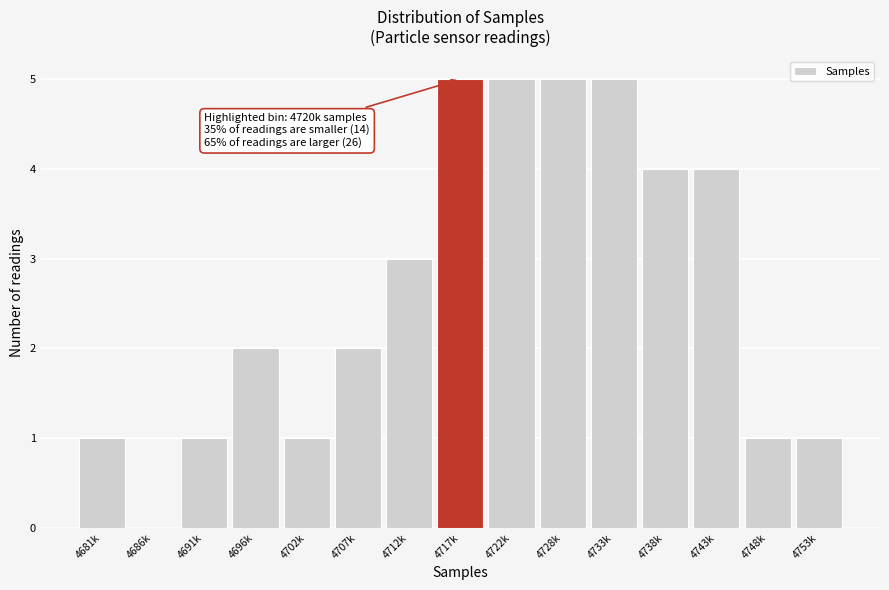

Reading left to right, extract all data points from this chart.

4681k=1	4686k=0	4691k=1	4696k=2	4702k=1	4707k=2	4712k=3	4717k=5	4722k=5	4728k=5	4733k=5	4738k=4	4743k=4	4748k=1	4753k=1